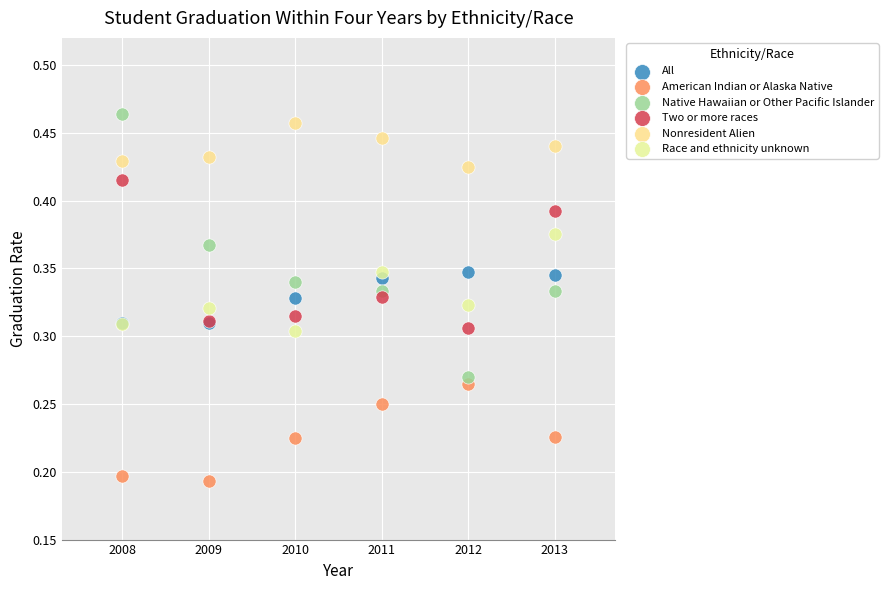

Which series contains the lowest Y value?

American Indian or Alaska Native